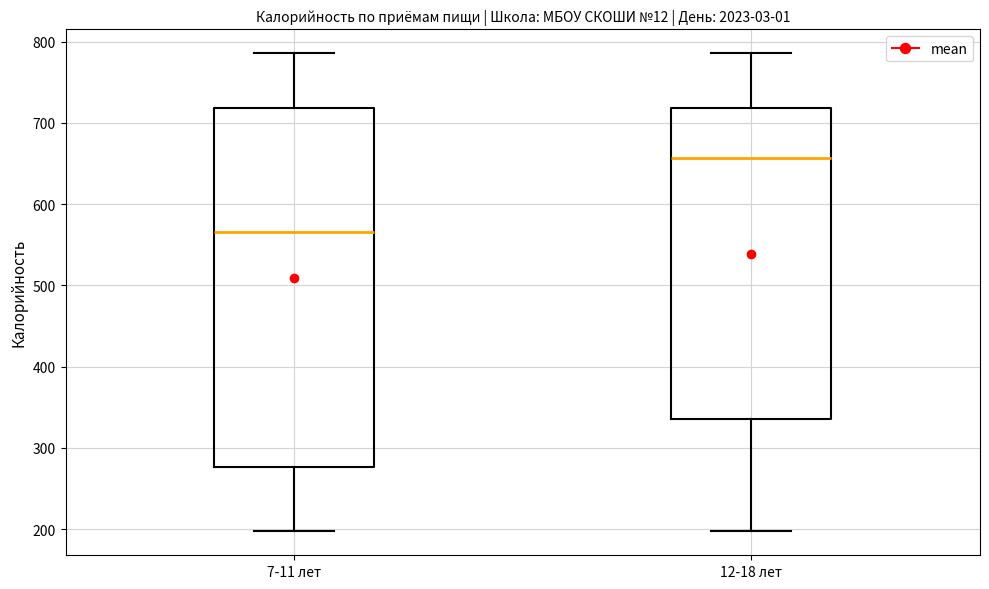

Reading left to right, transcribe this box plot: for each box, give where its median line is, the range the box spans, and where its two whiskers end, as read against the y-axis. The values are not printed on the chart, so give them approximately, as read against the axis.

7-11 лет: median 570, box 280 to 720, whiskers 200 to 790
12-18 лет: median 660, box 340 to 720, whiskers 200 to 790